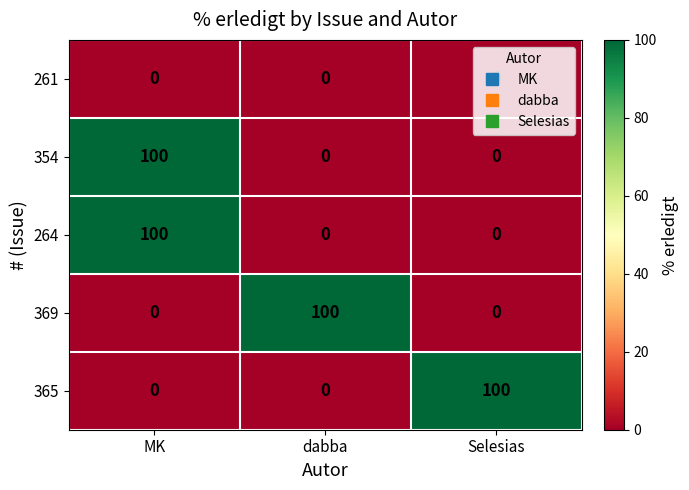

How many categories are shown in the chart?

3